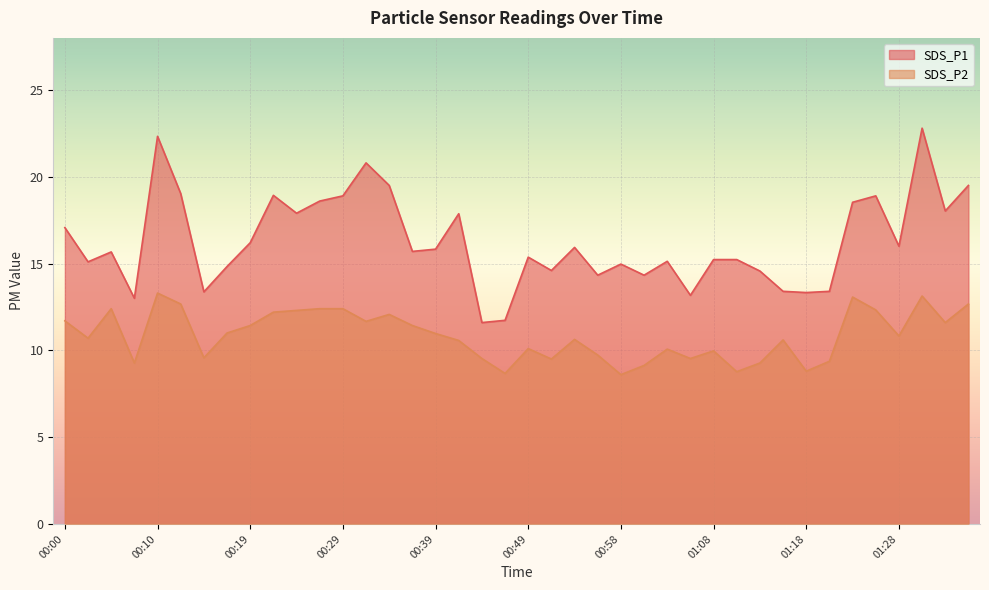

What position from the left is 00:15?

7